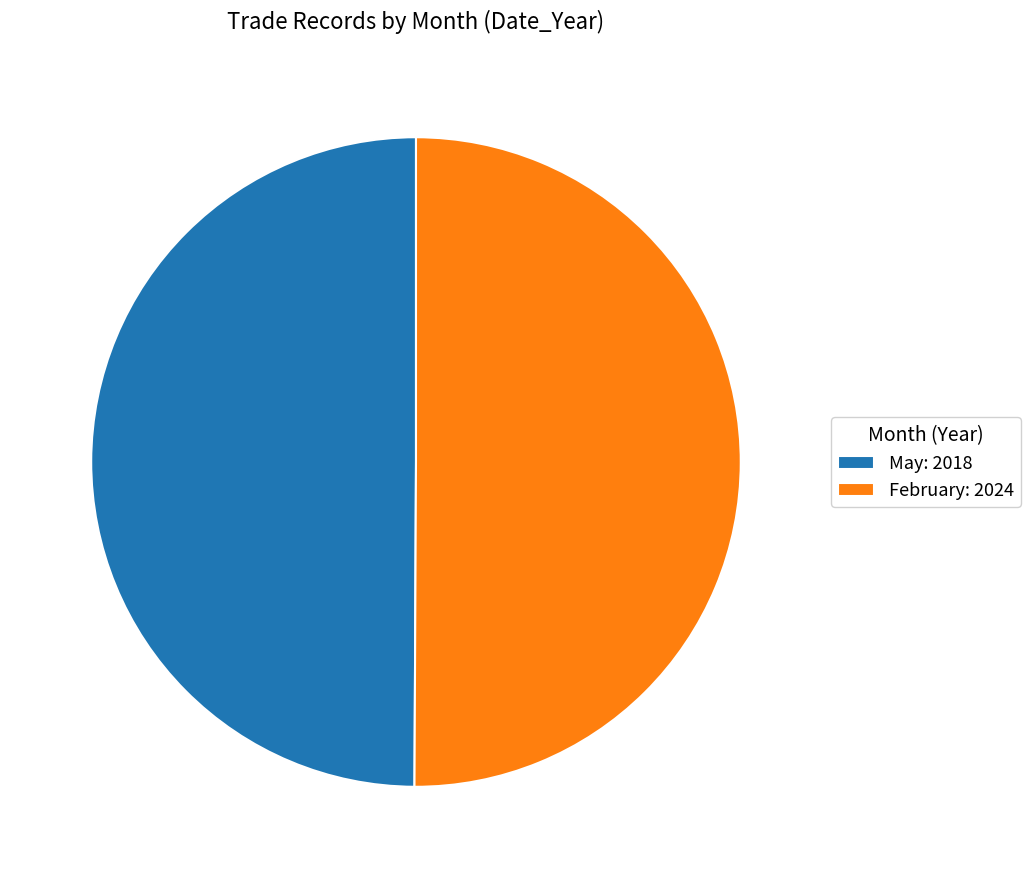

Is the sum of May: 2018 and February: 2024 greater than half?

Yes